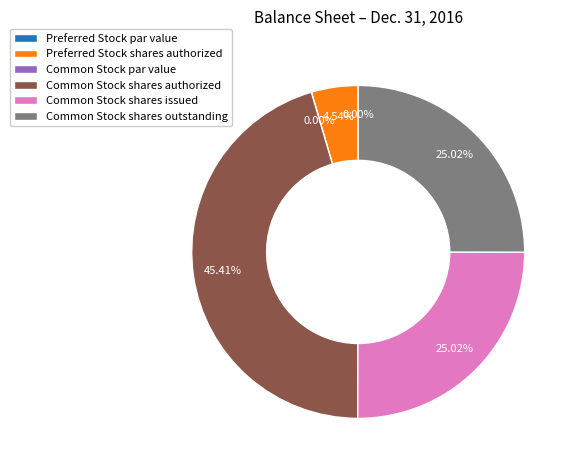

Combined, do Common Stock shares authorized and Common Stock shares issued account for over 50%?

Yes